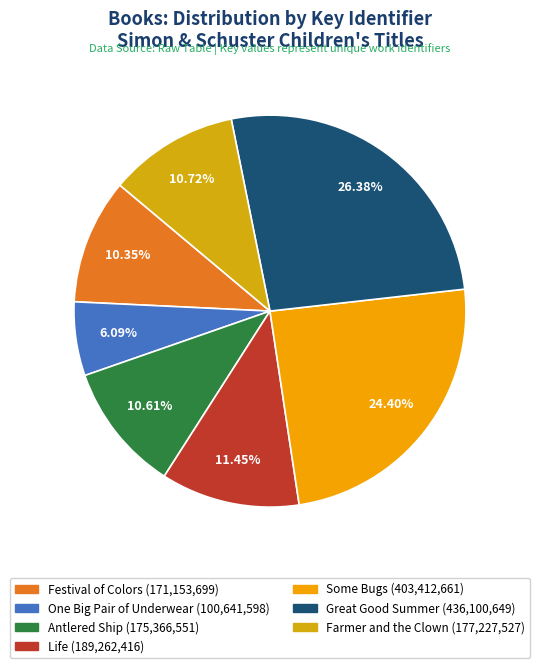

How many slices are in this pie chart?

7